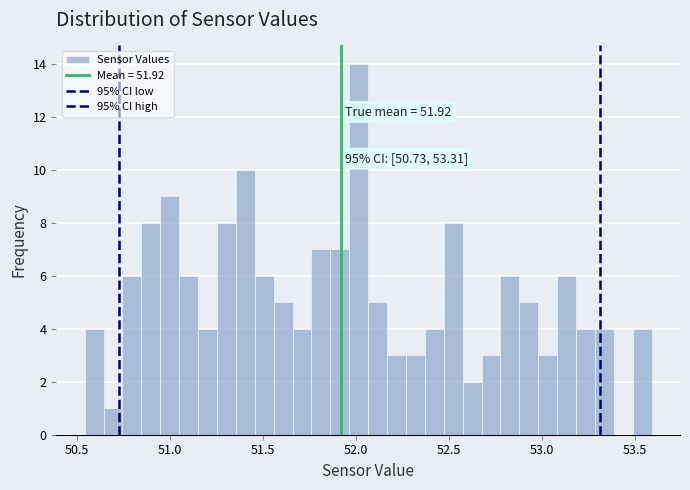

Read against the x-axis, roughly where is the centre of the tallest bar?

52.00